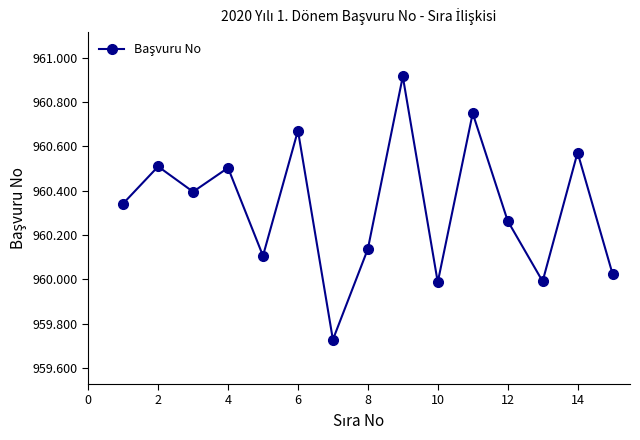

How many data points does each series have?

15